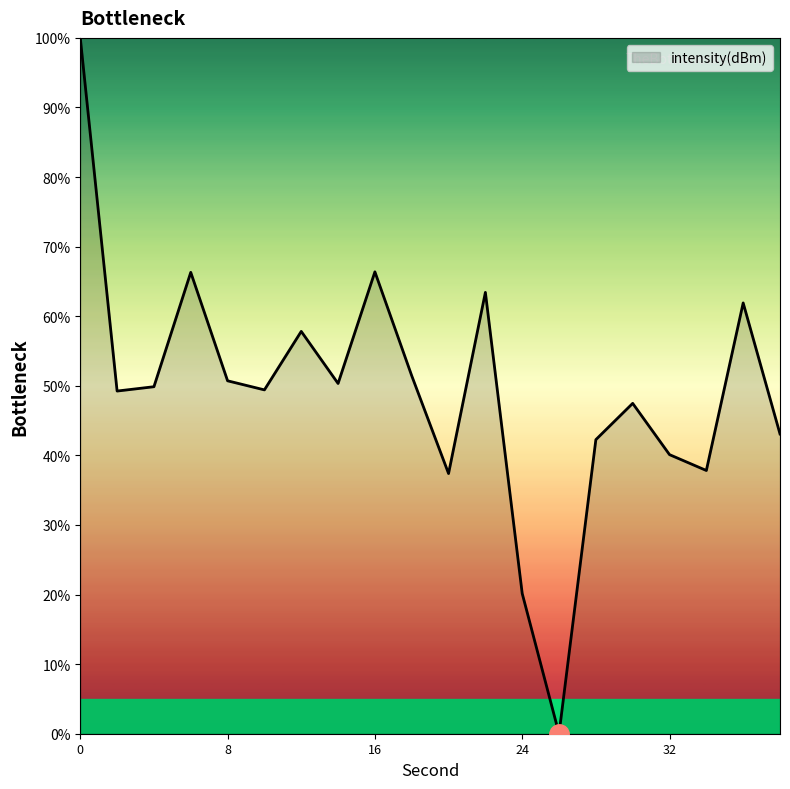

What is the difference between the maximum and second lowest values?

79.8